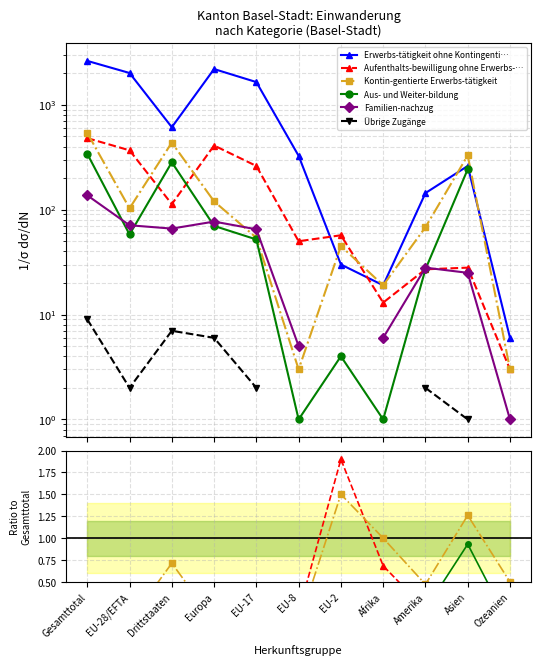

Which series has the largest range (max minus min)?

Erwerbs-tätigkeit ohne Kontingenti…